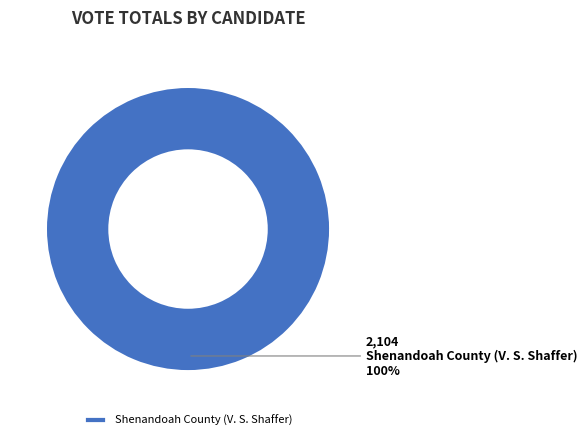

Which slice represents more than half of the pie?

Shenandoah County (V. S. Shaffer)